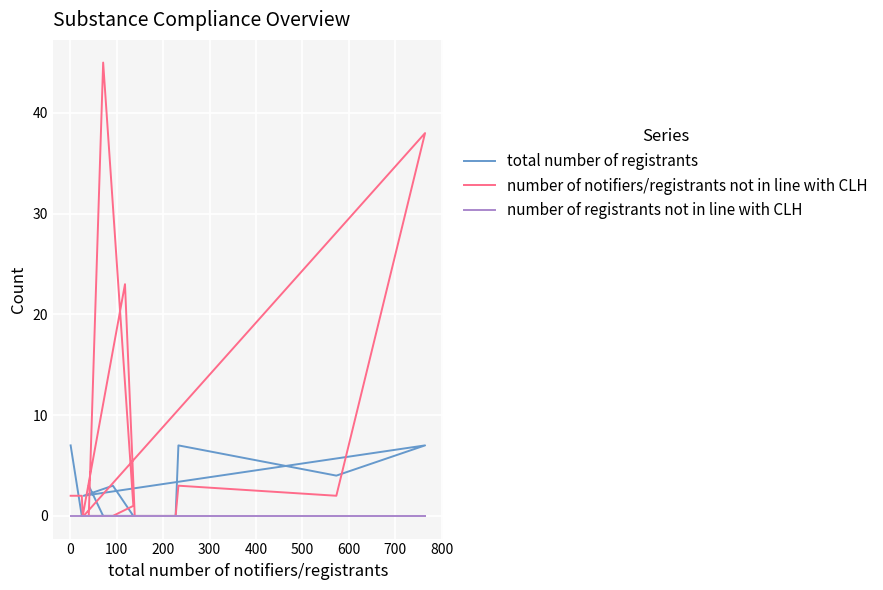

At how many categories does at least one series exceed 36?

2